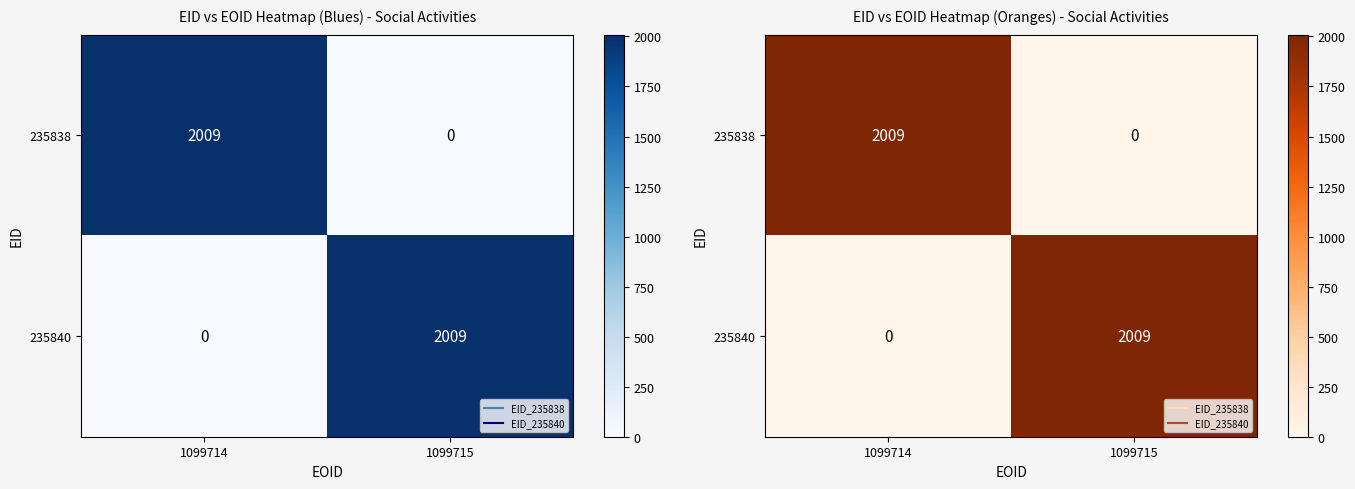

Is it true that 235838 equals 0 at 1099715?

True